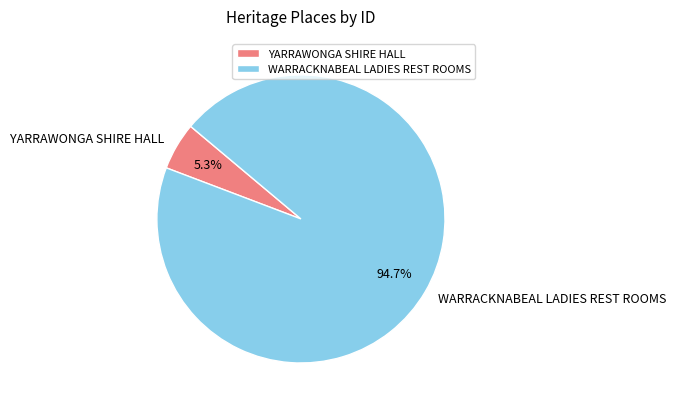

What percentage do YARRAWONGA SHIRE HALL and WARRACKNABEAL LADIES REST ROOMS together represent?

100.0%